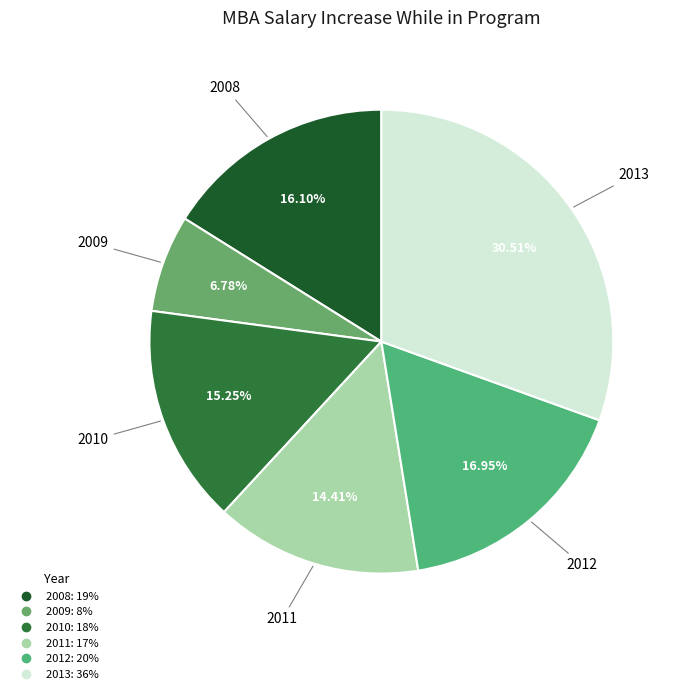

True or false: 2012 accounts for 17% of the total.

True